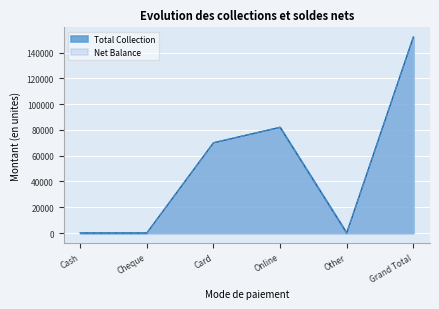

What are all the series names shown in the legend?

Total Collection, Net Balance